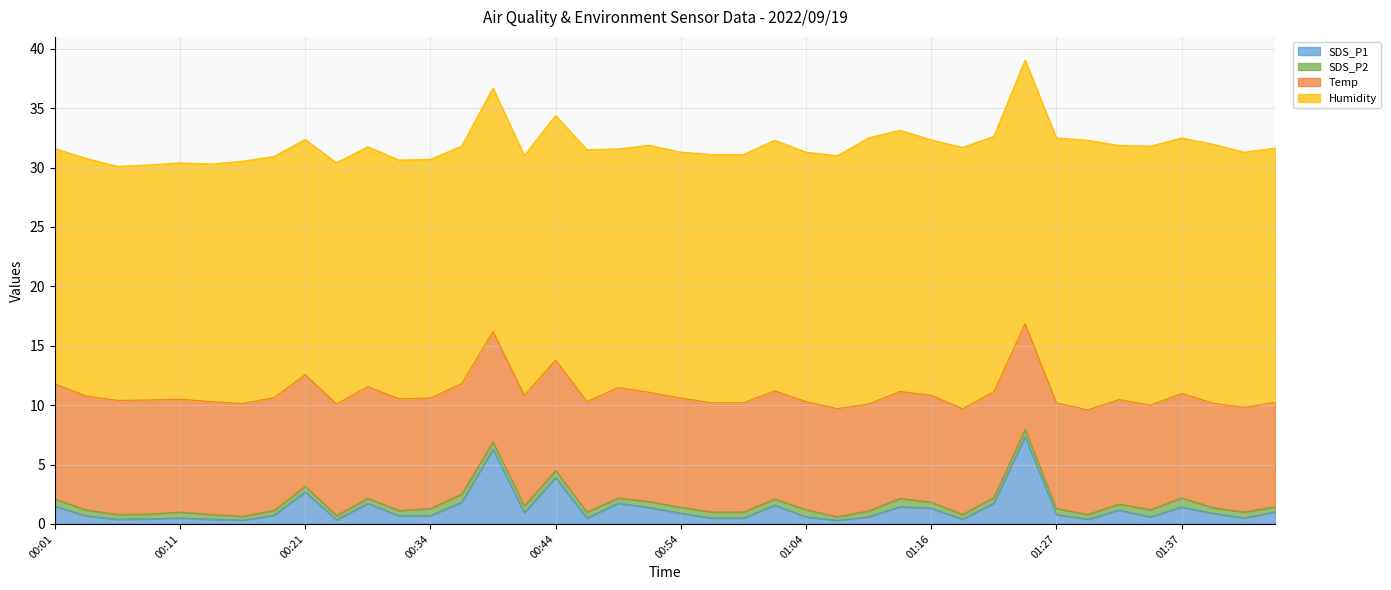

Is it true that Temp equals 15.1 at 00:54?

False